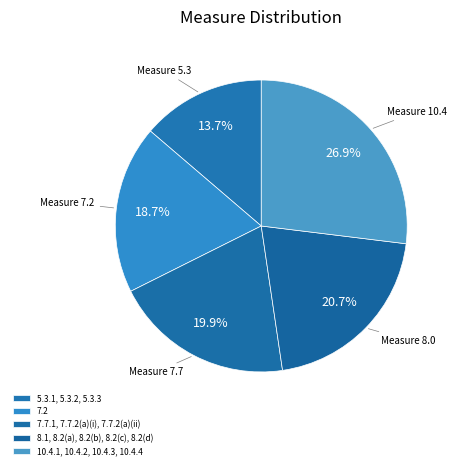

True or false: 10.4.1, 10.4.2, 10.4.3, 10.4.4 accounts for 35% of the total.

False